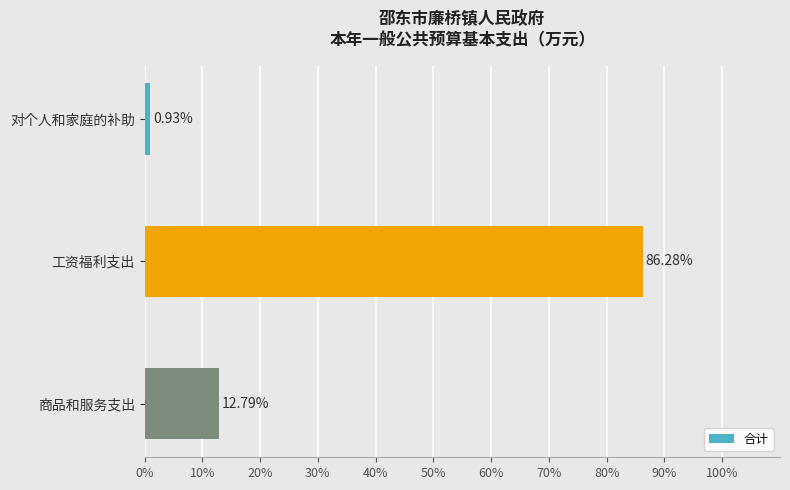

Between 对个人和家庭的补助 and 商品和服务支出, which is larger?

商品和服务支出